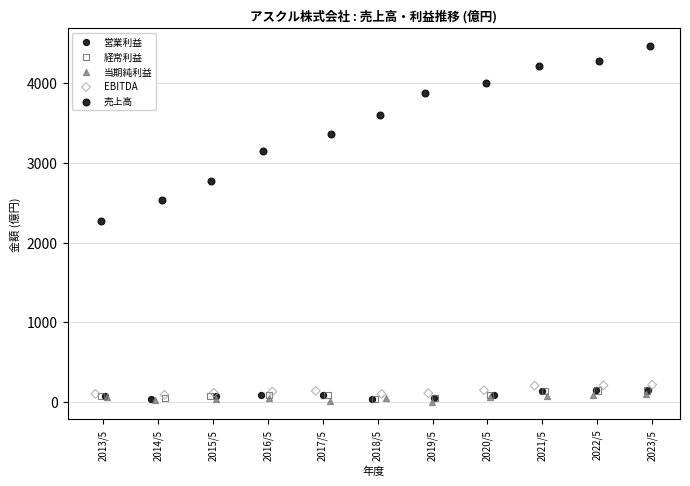

Which series has the widest spread of Y values?

売上高